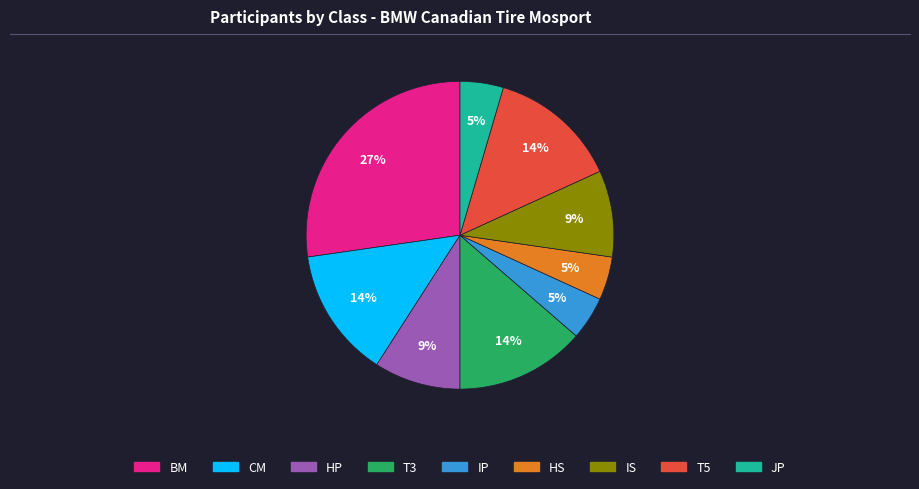

True or false: HP accounts for 16% of the total.

False